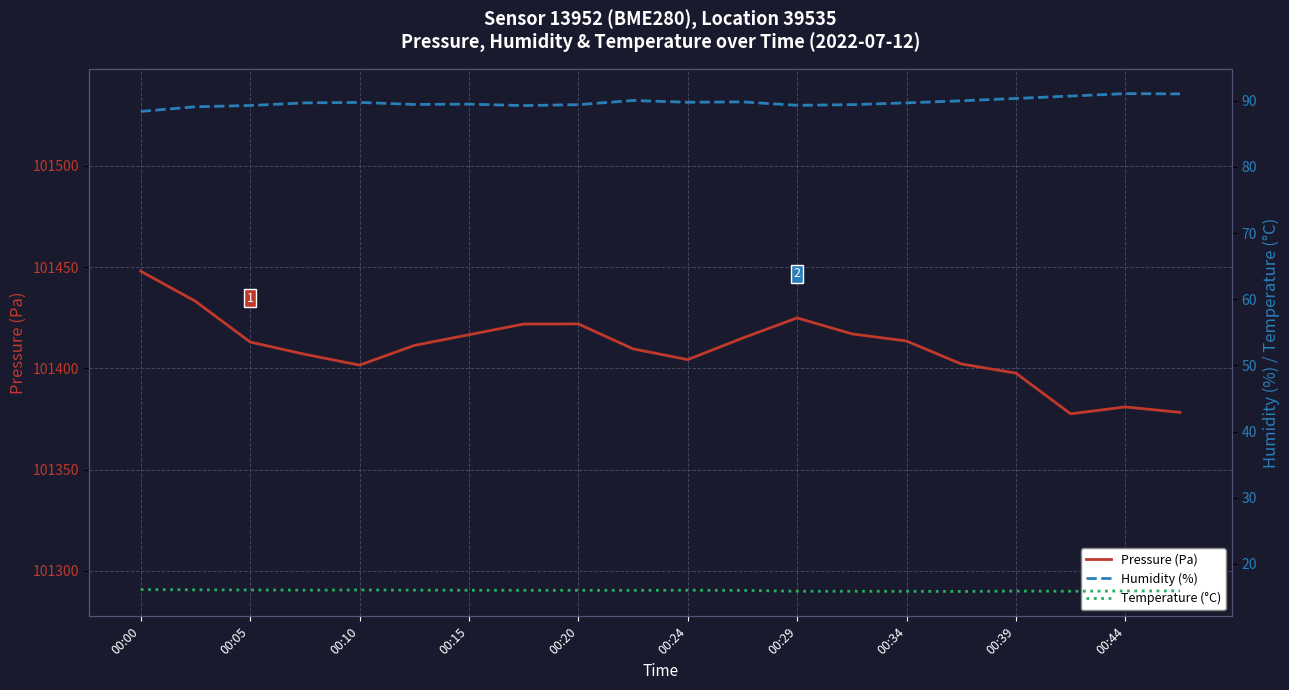

At how many categories does at least one series exceed 82588?

20